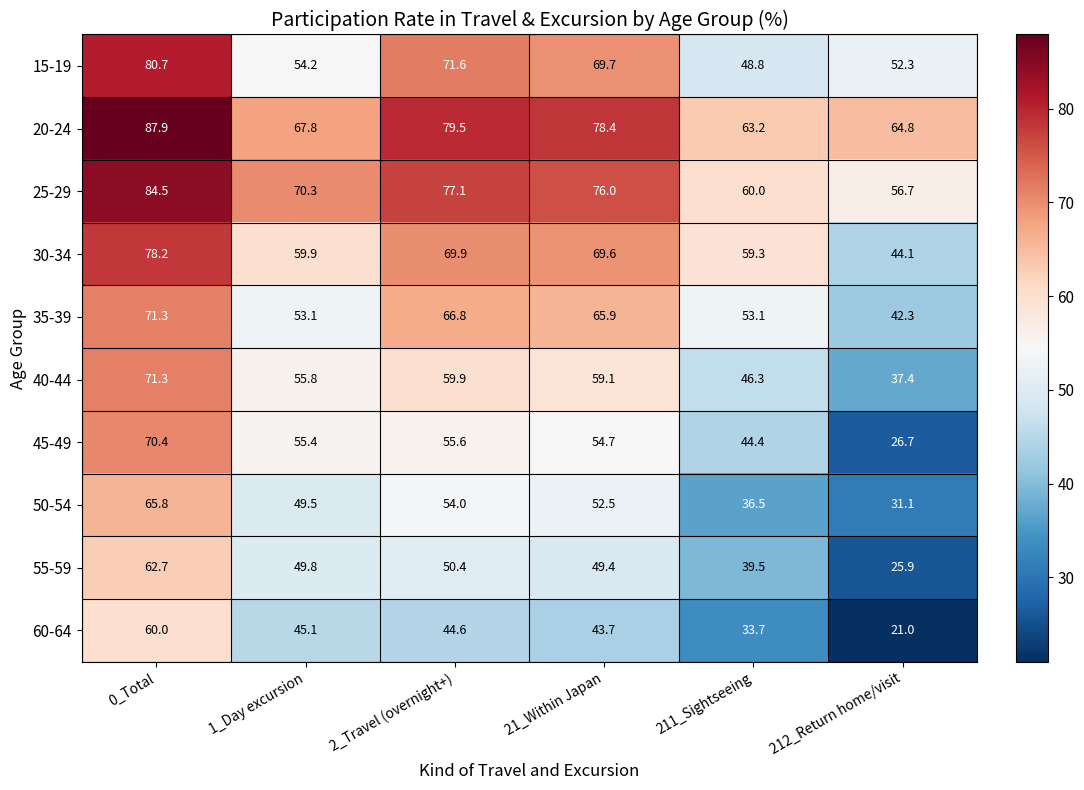

Which series has the largest range (max minus min)?

45-49